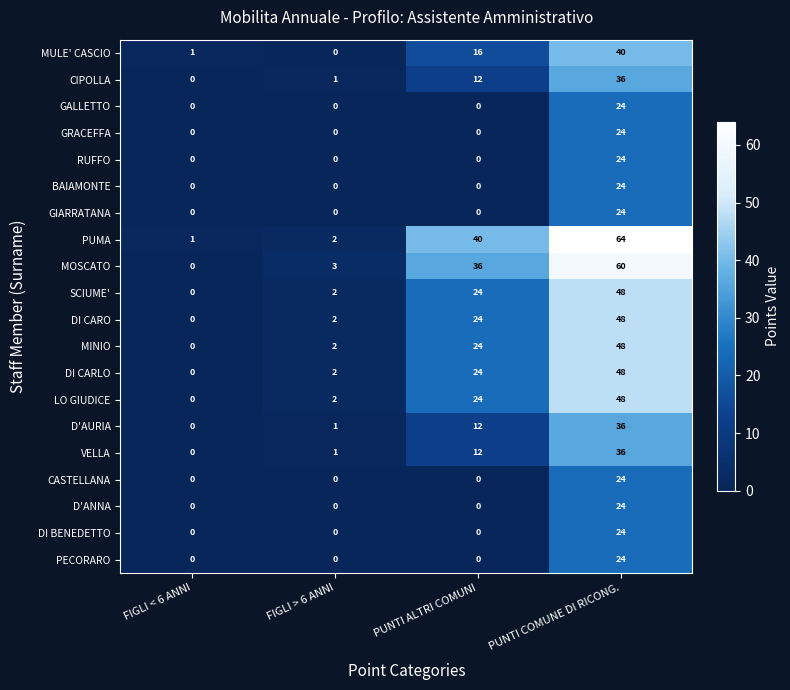

Count the D'ANNA values in the range 0 to 24.

4